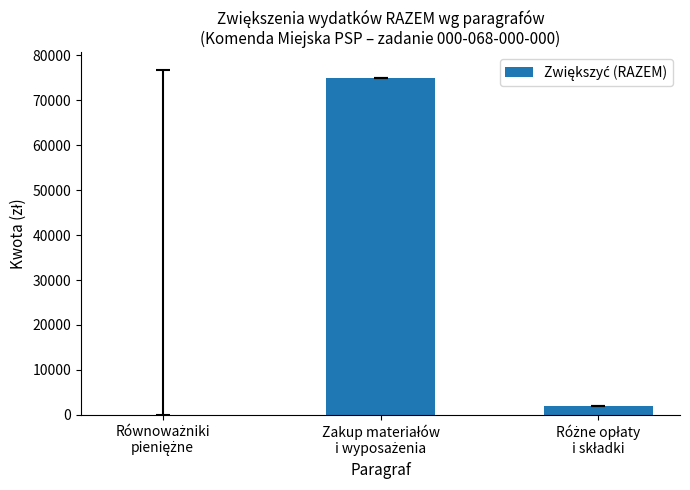

What is the sum of all values?

76853